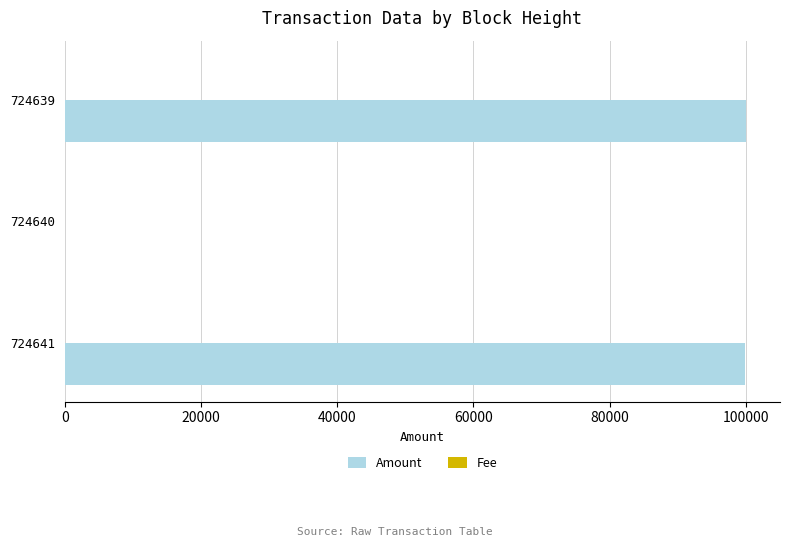

What is the maximum value for Amount?

100000.0